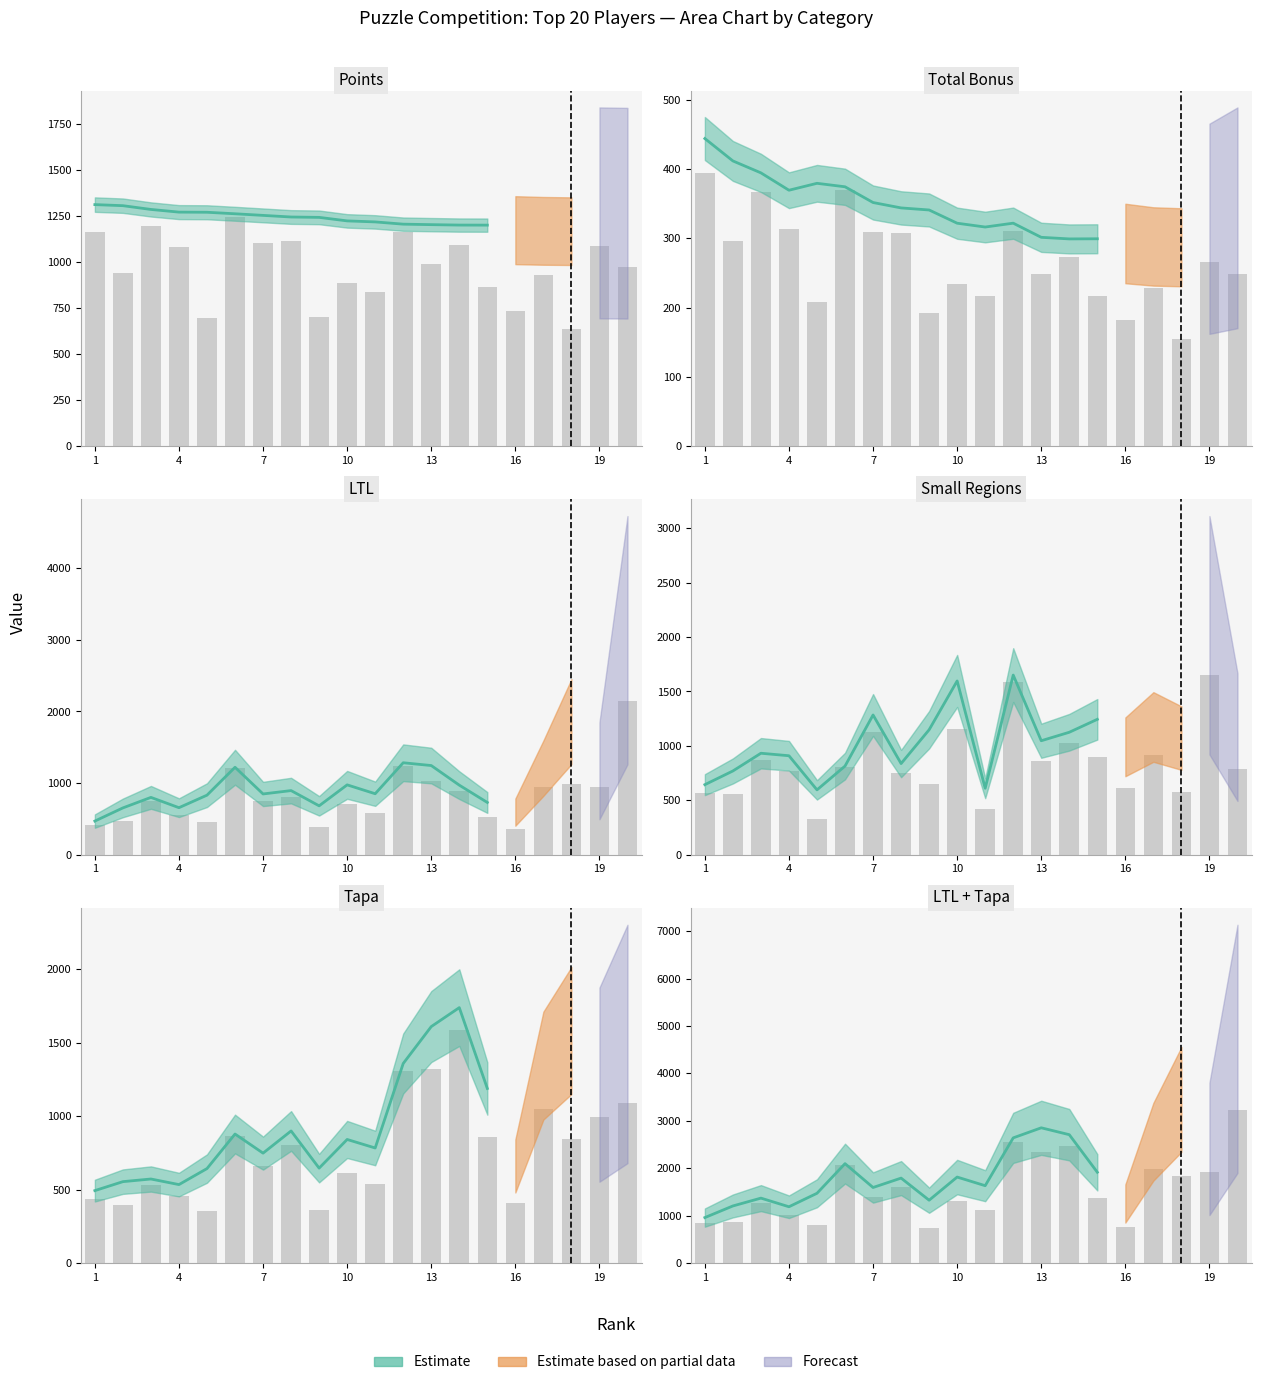

Which series has the widest spread of values?

LTL